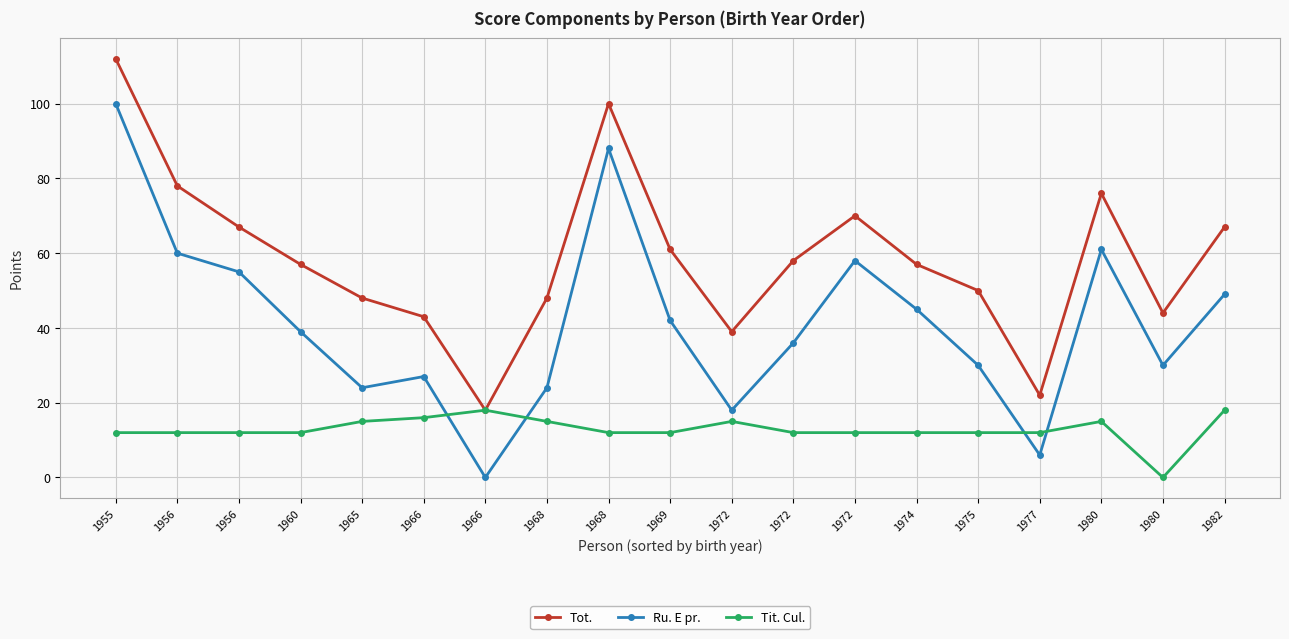

How many lines are shown in the chart?

3